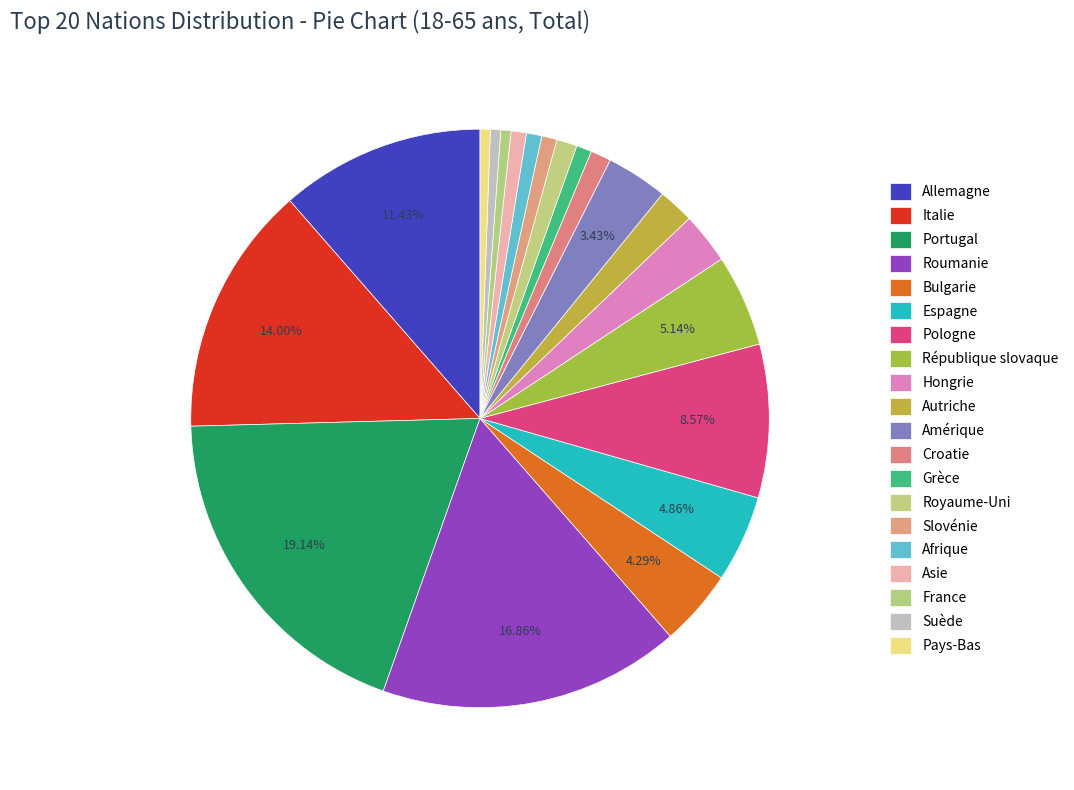

How many slices are in this pie chart?

20